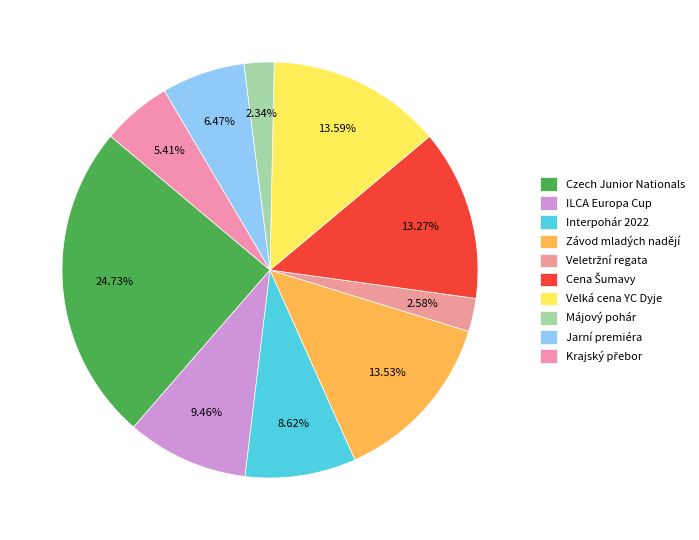

Count the number of slices in the pie.

10